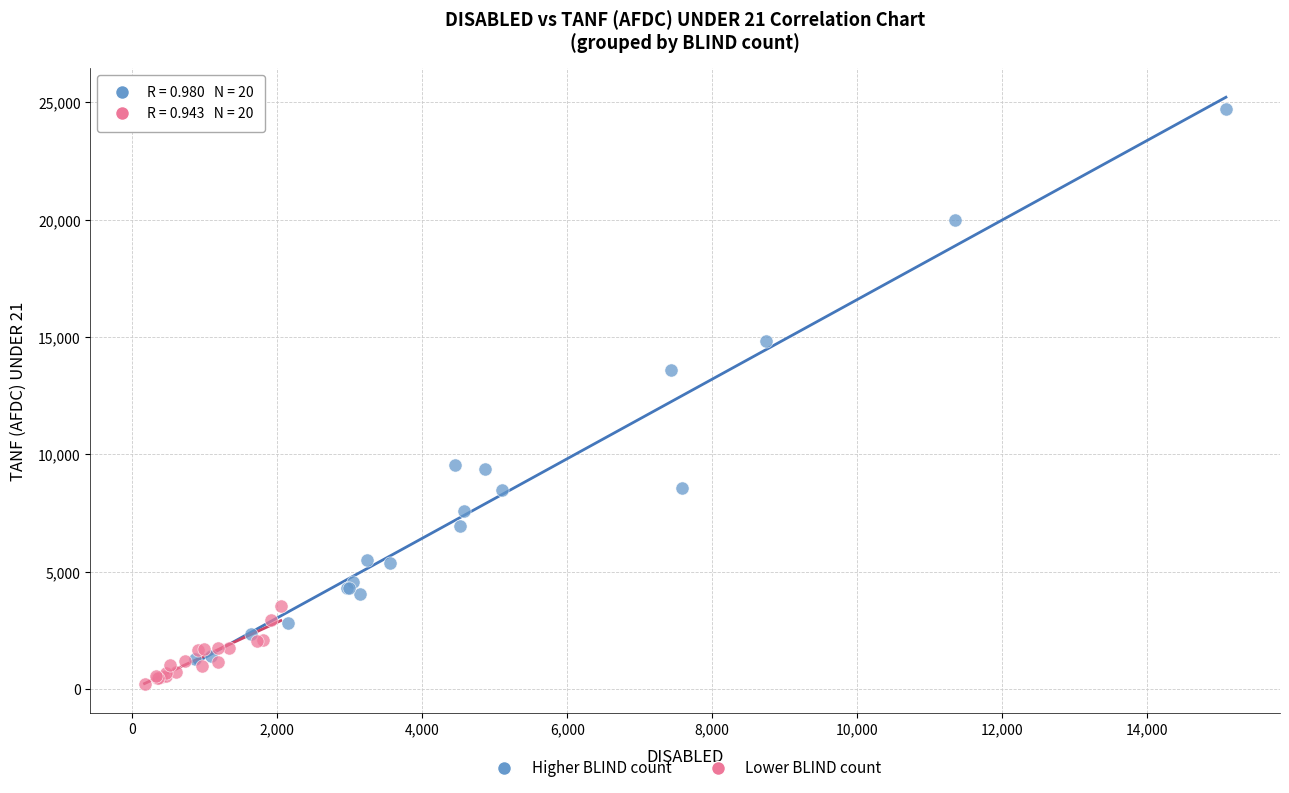

Which series contains the highest Y value?

Higher BLIND count